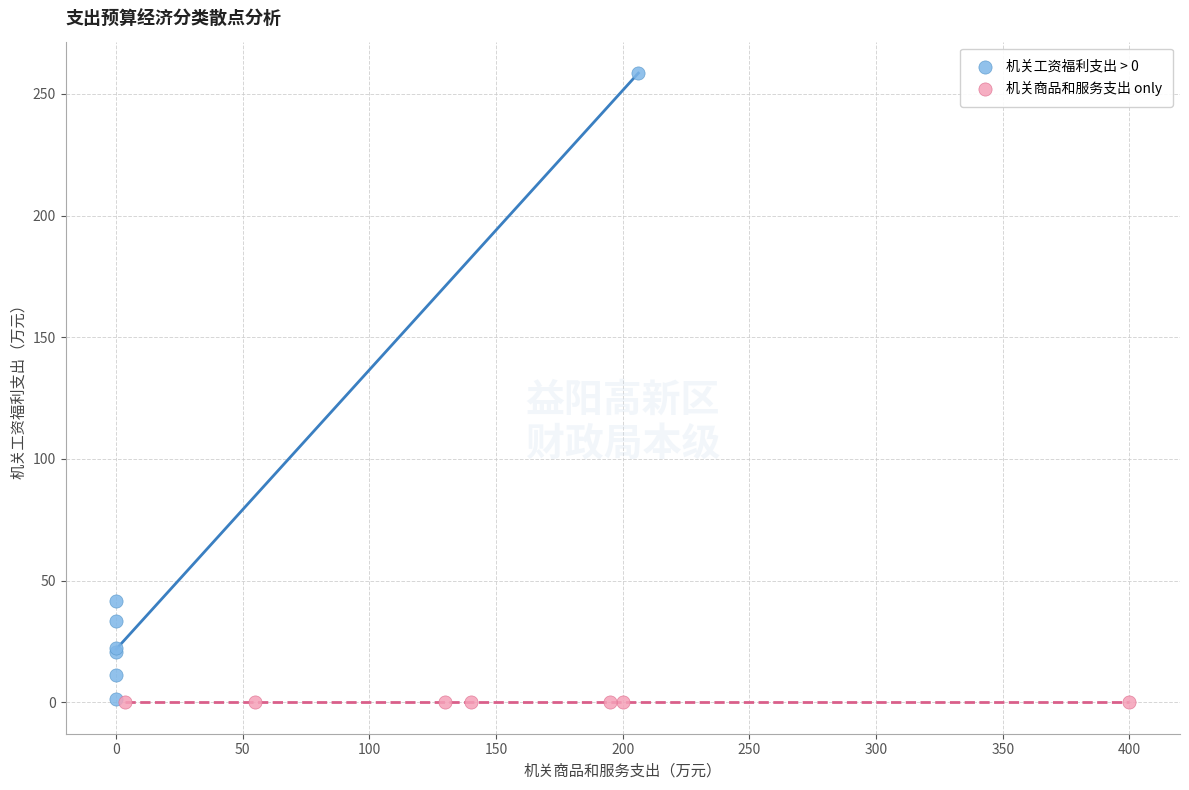

Which series reaches the maximum Y coordinate?

机关工资福利支出 > 0